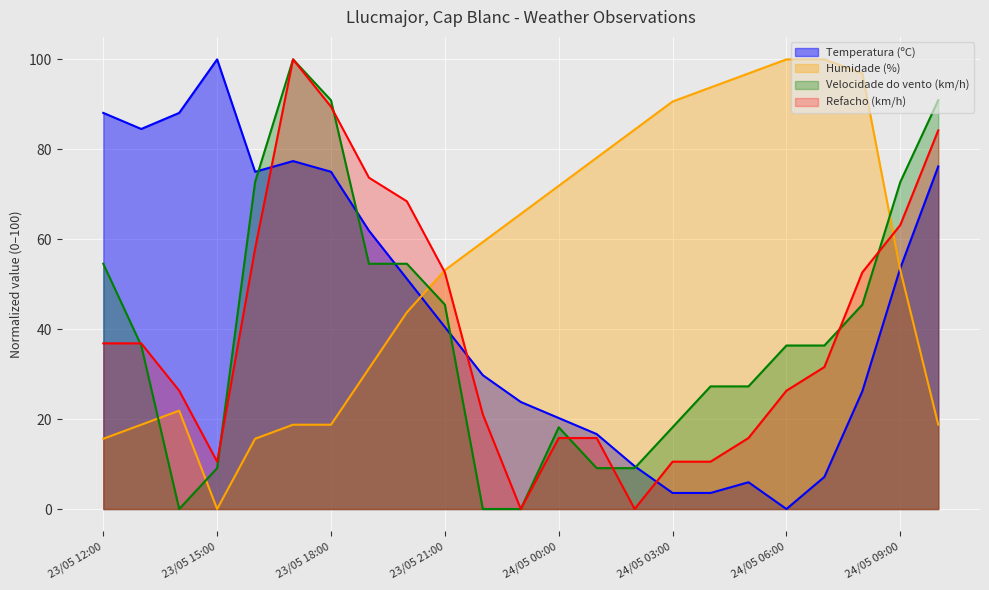

What is the approximate value of Temperatura (ºC) at 24/05 00:00?

20.2